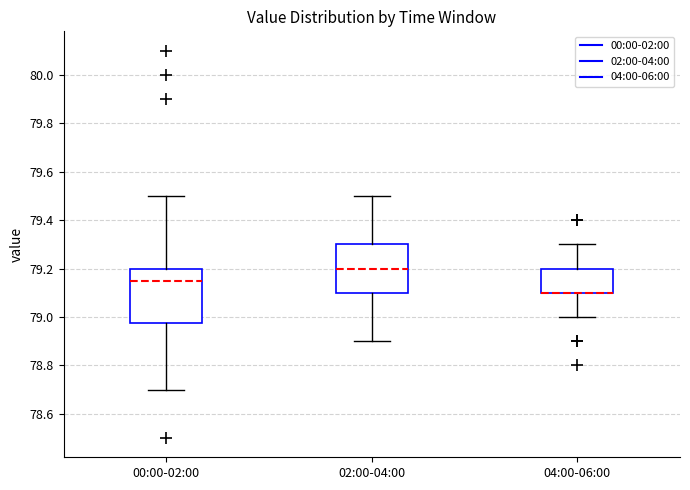

Reading left to right, transcribe this box plot: for each box, give where its median line is, the range the box spans, and where its two whiskers end, as read against the y-axis. The values are not printed on the chart, so give them approximately, as read against the axis.

00:00-02:00: median 79.16, box 78.98 to 79.20, whiskers 78.70 to 79.50
02:00-04:00: median 79.20, box 79.10 to 79.30, whiskers 78.90 to 79.50
04:00-06:00: median 79.10 (drawn on the box's lower edge), box 79.10 to 79.20, whiskers 79.00 to 79.30